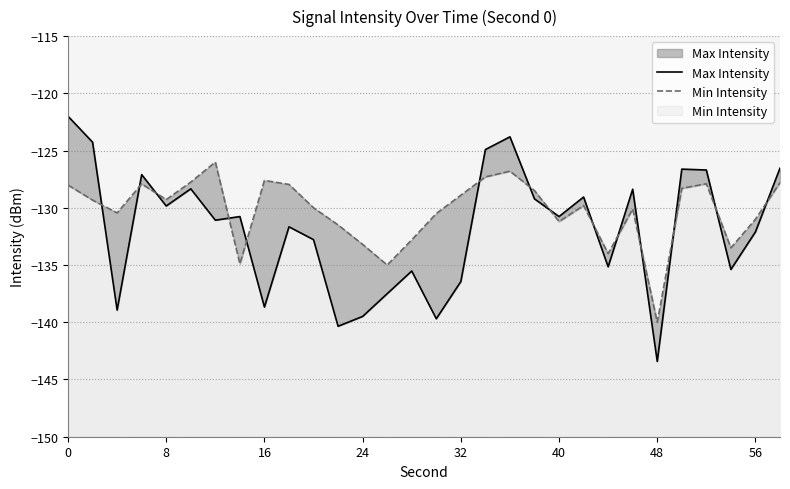

List the series in order of their overall mean, highest first.

Min Intensity, Max Intensity